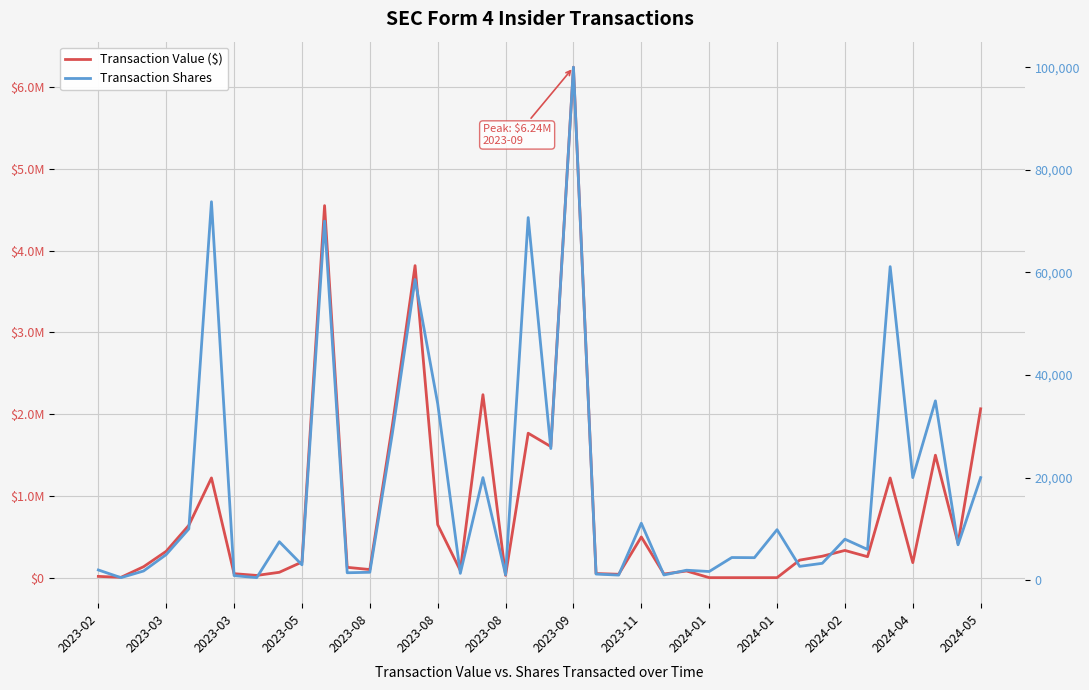

Which series ends up on top after the final intersection of Transaction Shares and Transaction Value ($)?

Transaction Value ($)